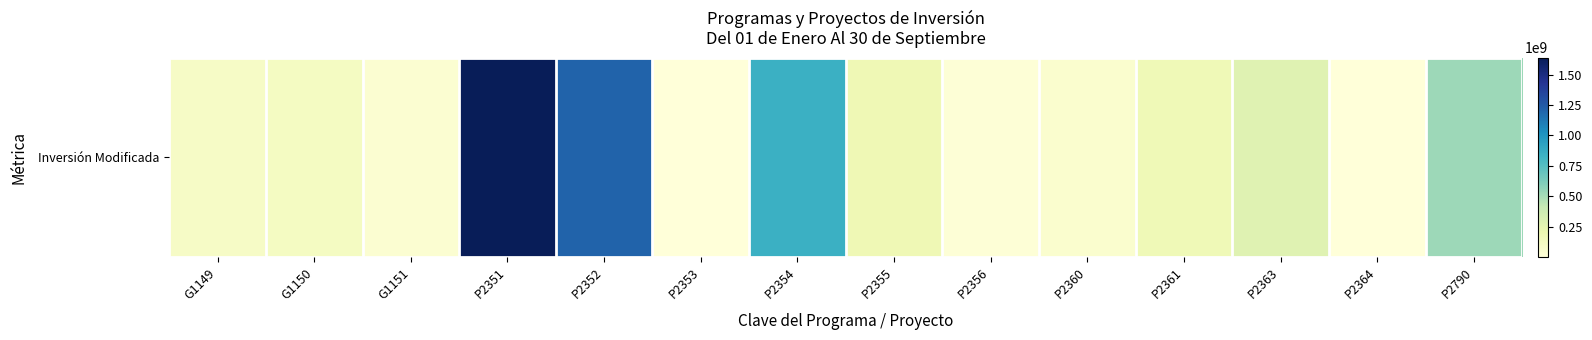

Approximately how many times larger is the value at P2360 compared to P2356?

3.4